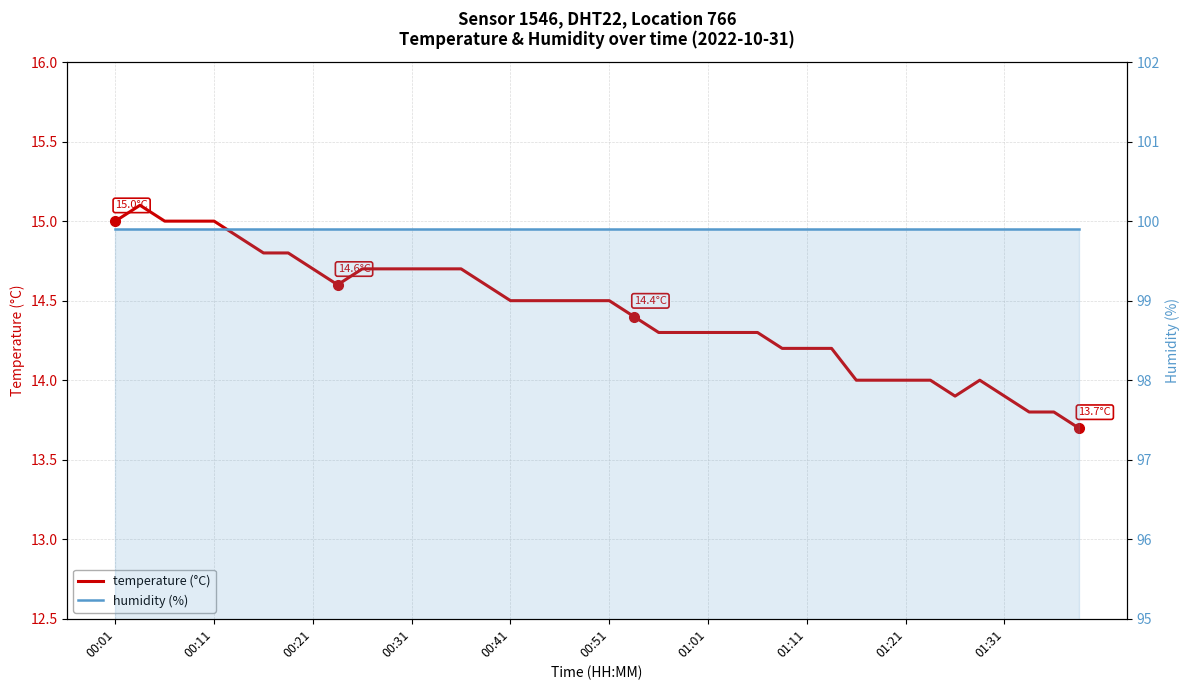

What is the difference between the second highest and second lowest values in the temperature (°C) series?

1.2